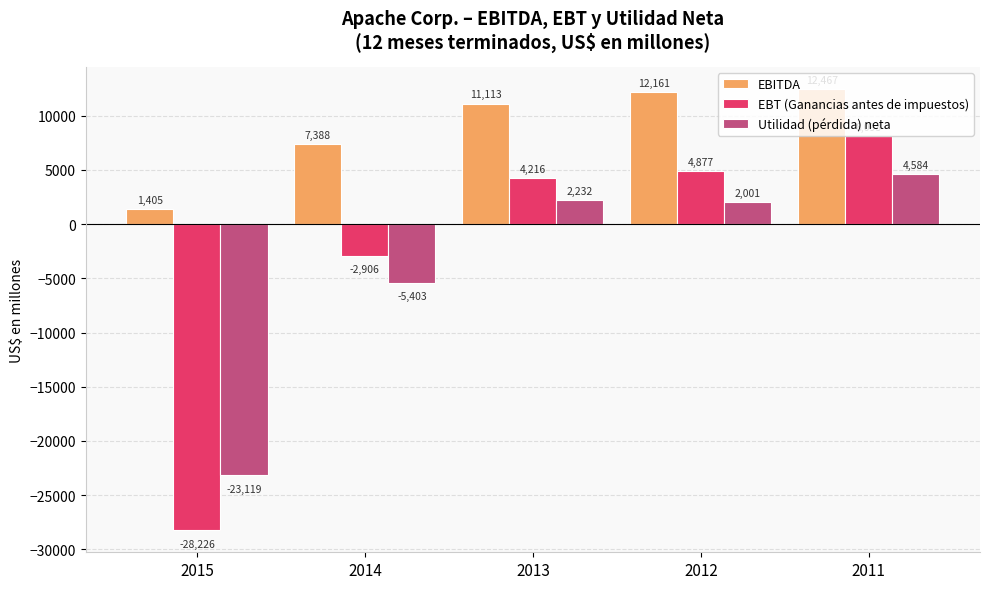

At which category is the sum across all series the highest?

2011